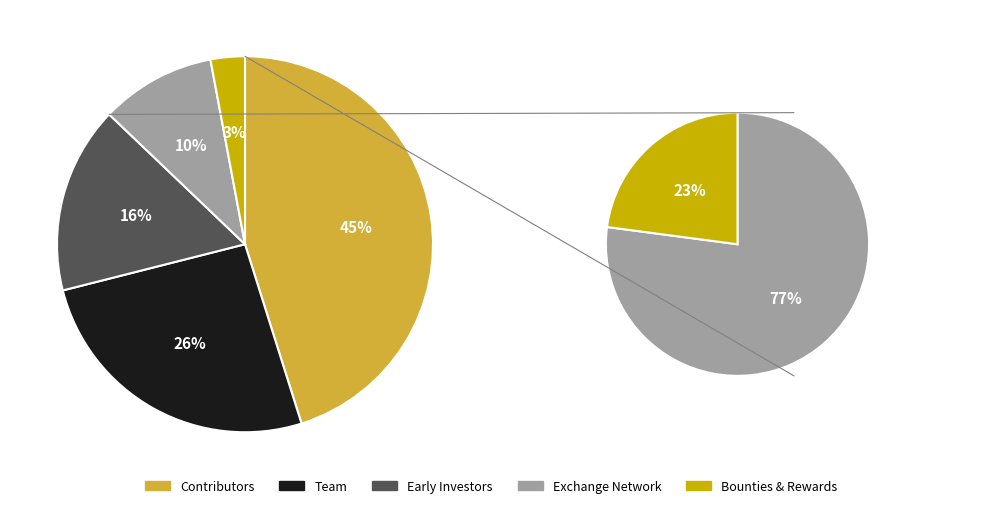

How many slices are in this pie chart?

5